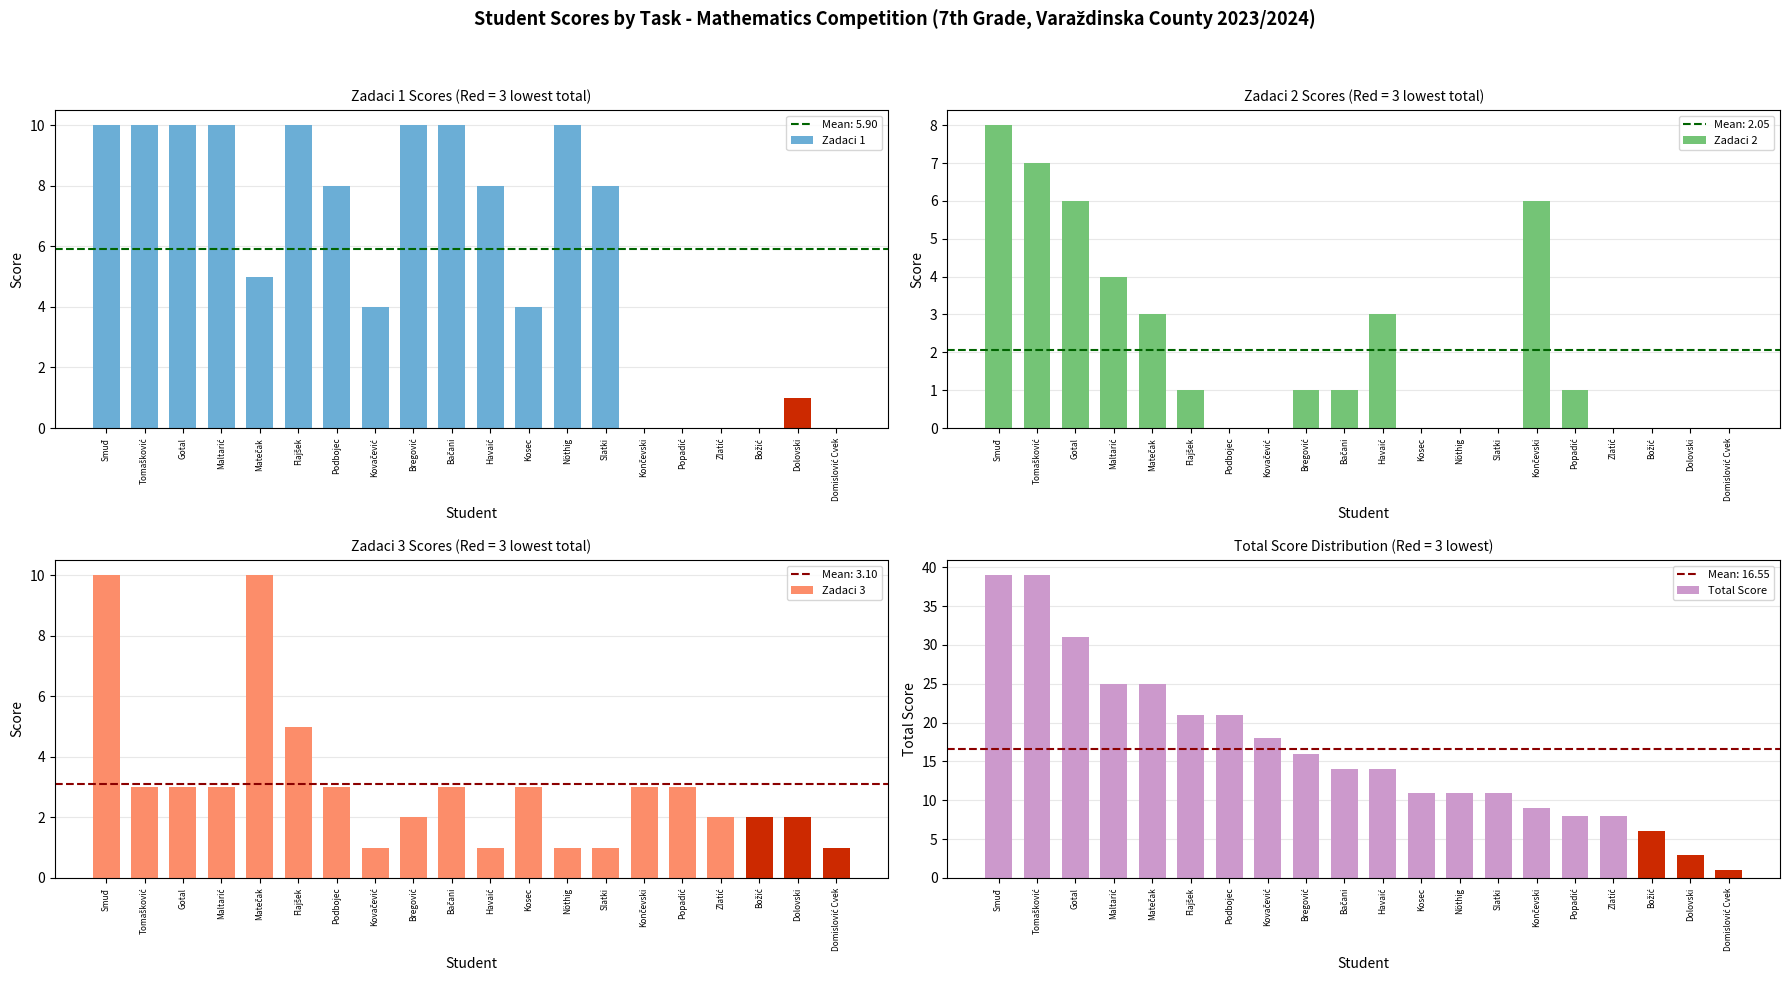

How many Zadaci 1 values are between 1 and 10?

15